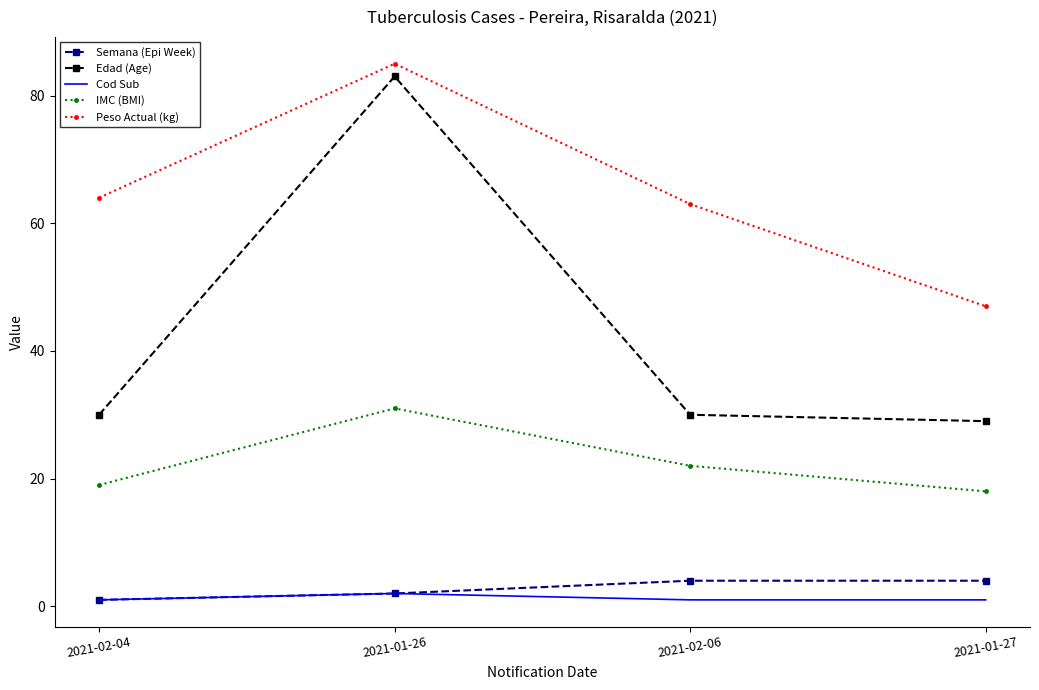

What value does the IMC (BMI) series have at 2021-02-06, to the nearest 10?

20